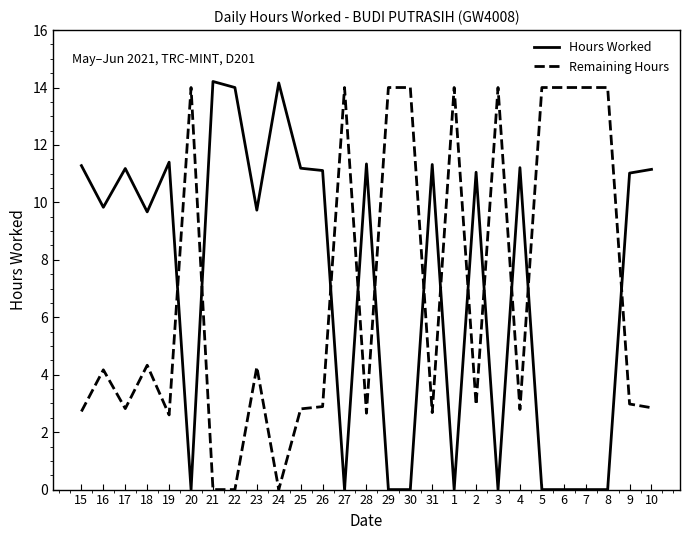

At 30, list the series in order from largest to smallest.

Remaining Hours, Hours Worked